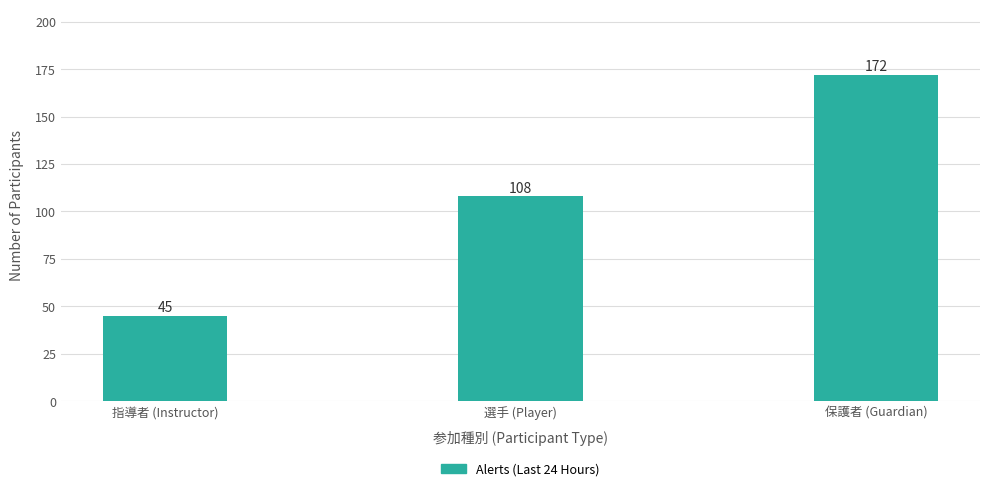

What is the label of the 1st bar from the right?

保護者 (Guardian)